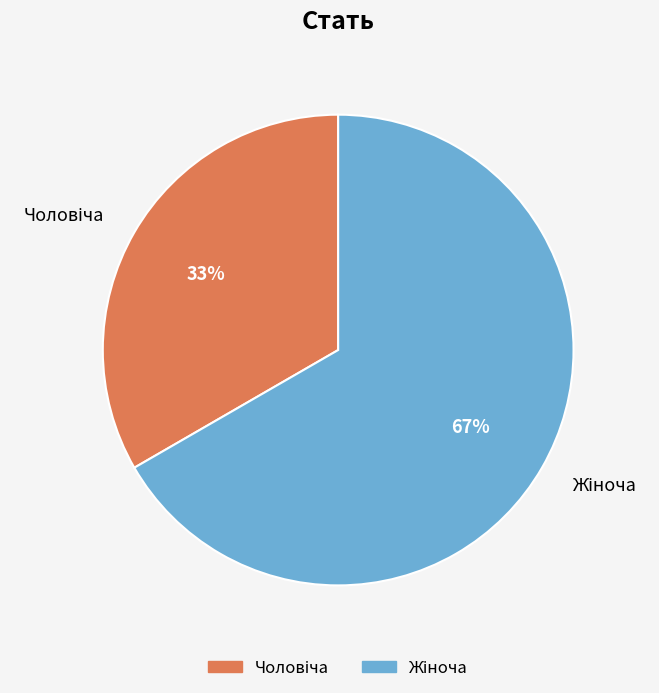

Is there any slice that represents more than half of the pie?

Yes